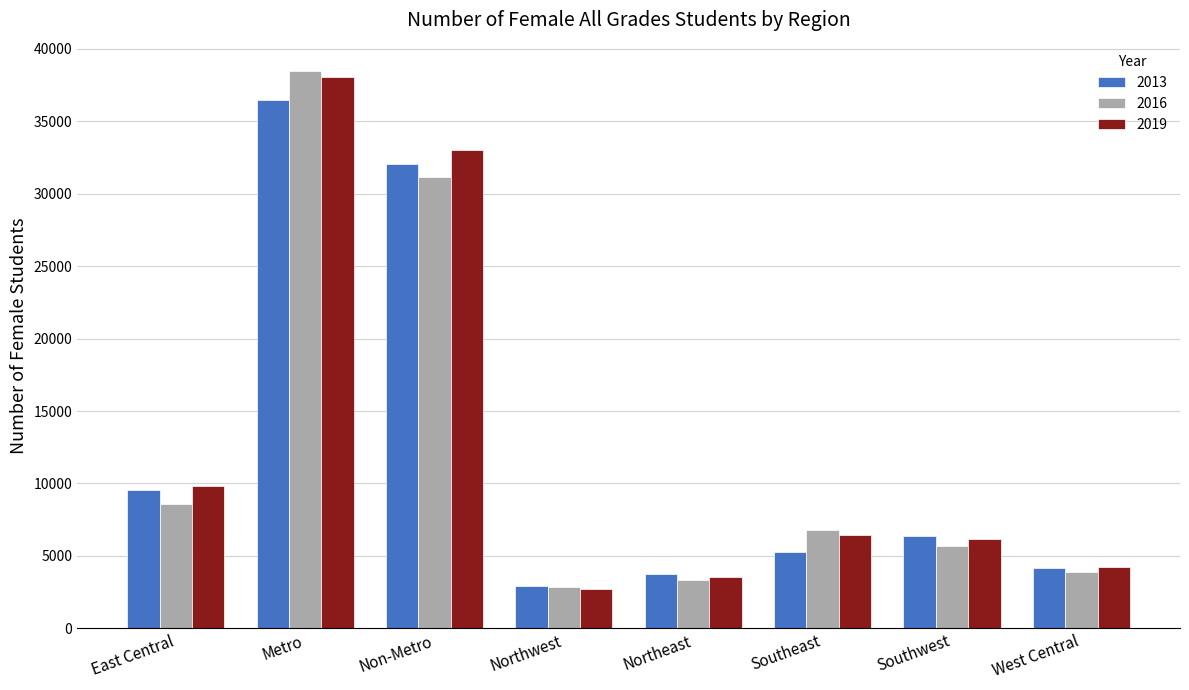

Reading right to left, transcribe all the data shown in this chart.

2013: 4171	6402	5268	3719	2956	32035	36449	9519
2016: 3891	5657	6799	3344	2855	31153	38503	8607
2019: 4234	6192	6415	3555	2745	32993	38062	9852